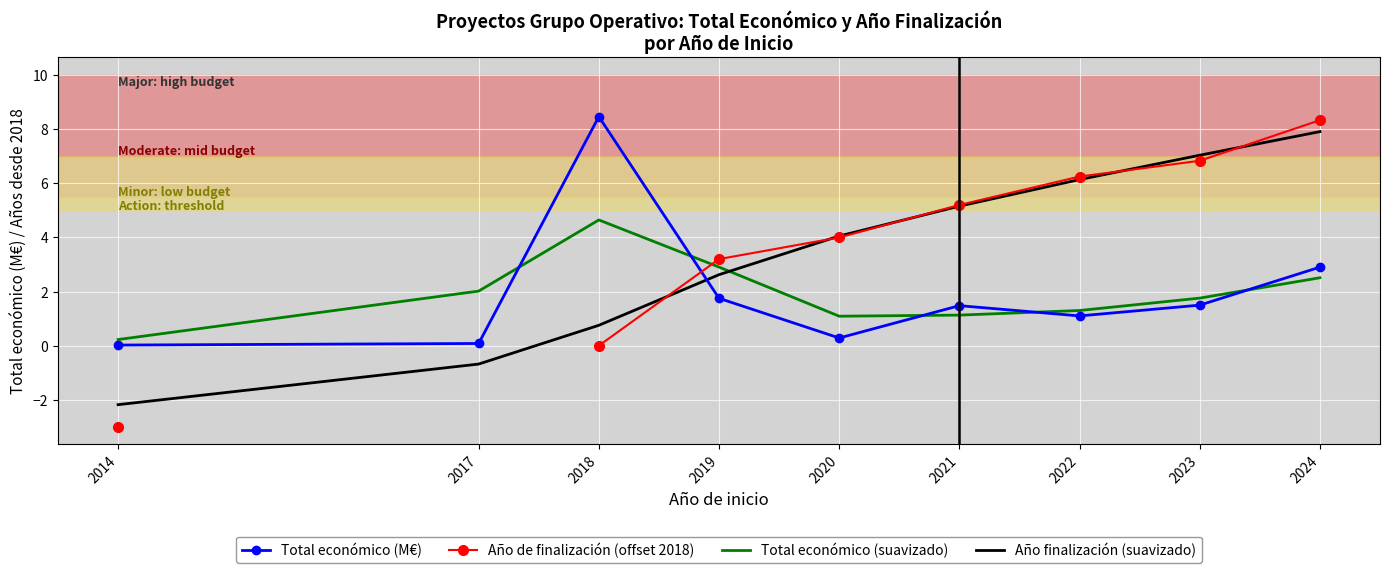

Which series has the largest range (max minus min)?

Año de finalización (offset 2018)